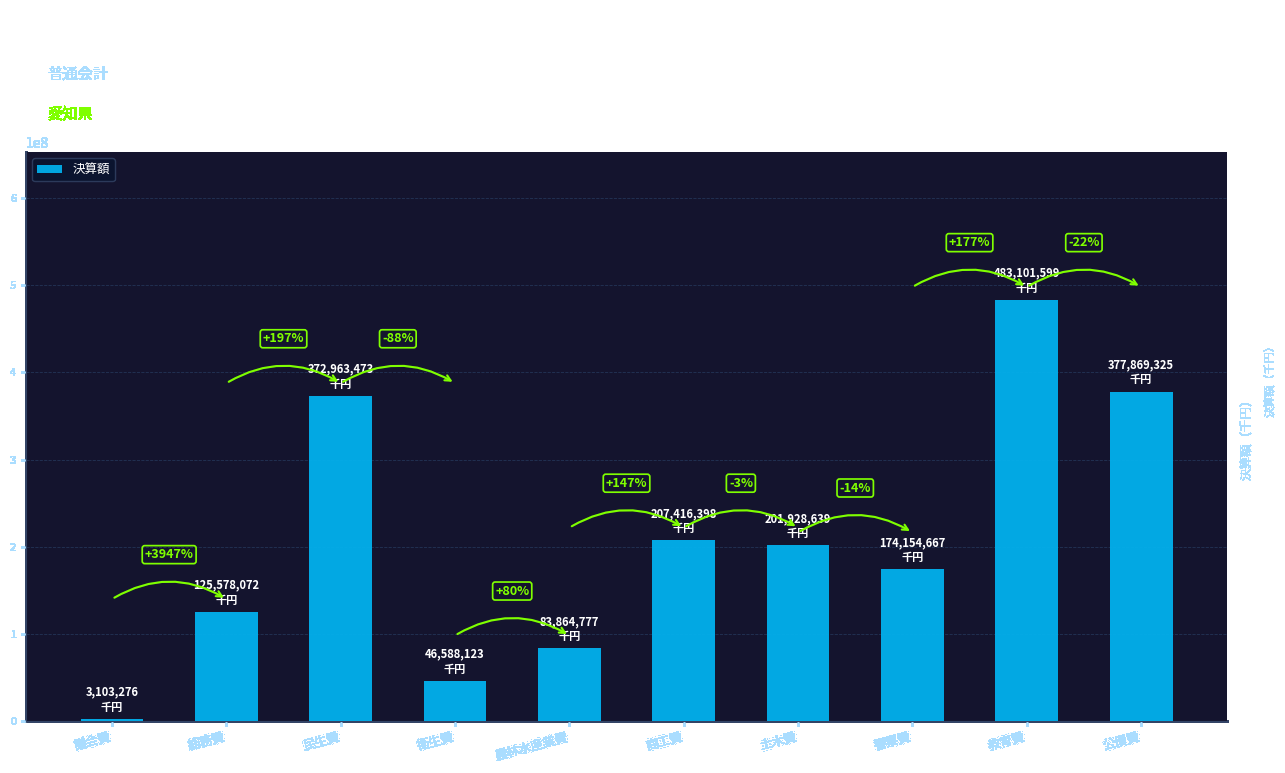

Rank the categories by value from highest to lowest.

教育費, 公債費, 民生費, 商工費, 土木費, 警察費, 総務費, 農林水産業費, 衛生費, 議会費